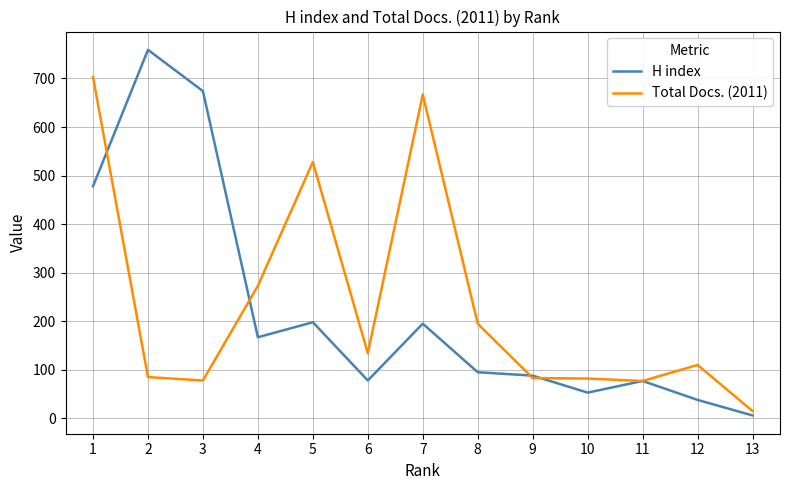

What is the difference between the maximum and minimum values in the H index series?

753